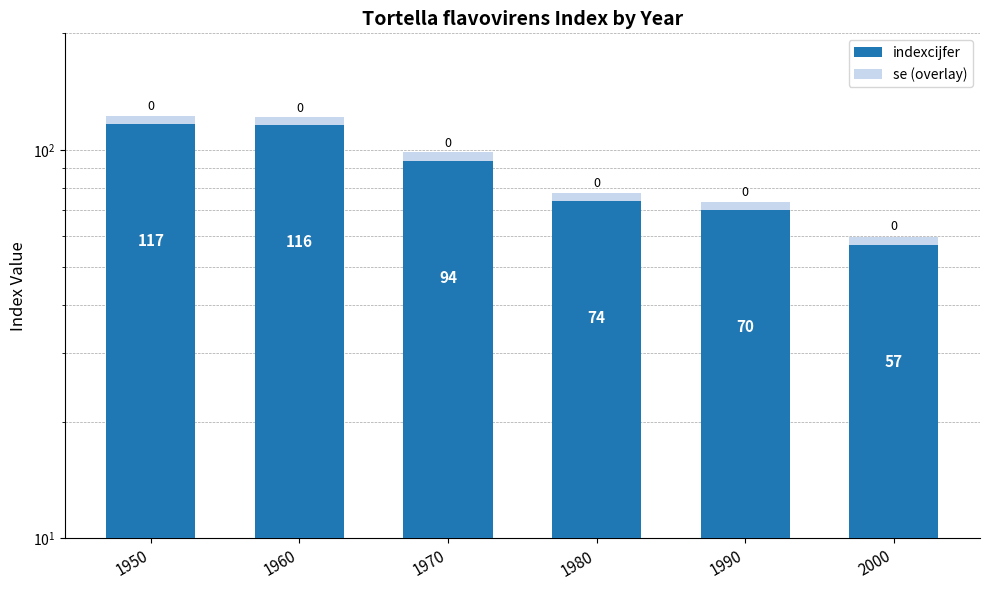

Reading right to left, transcribe all the data shown in this chart.

indexcijfer: 2000=57.0	1990=70.0	1980=74.0	1970=94.0	1960=116.0	1950=117.0
se (overlay): 2000=59.9	1990=73.5	1980=77.7	1970=98.7	1960=121.8	1950=122.9